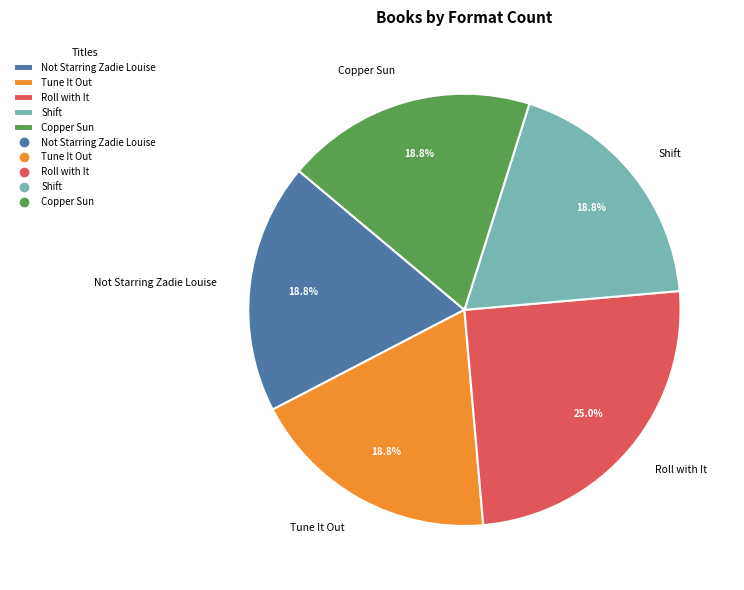

Is there a majority slice in this chart?

No